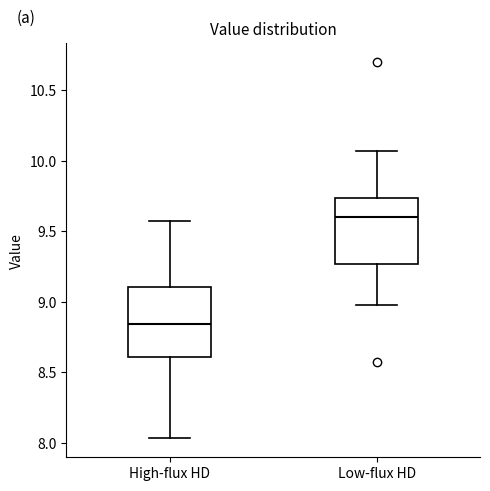

Which box has the highest median line?

Low-flux HD